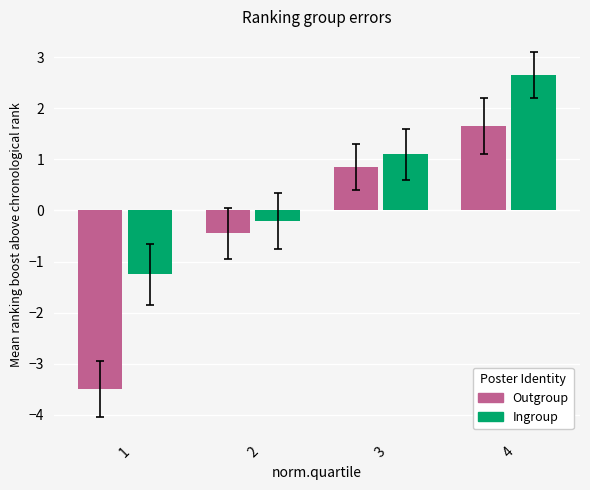

The Outgroup series shows -0.5 at 2. True or false?

True